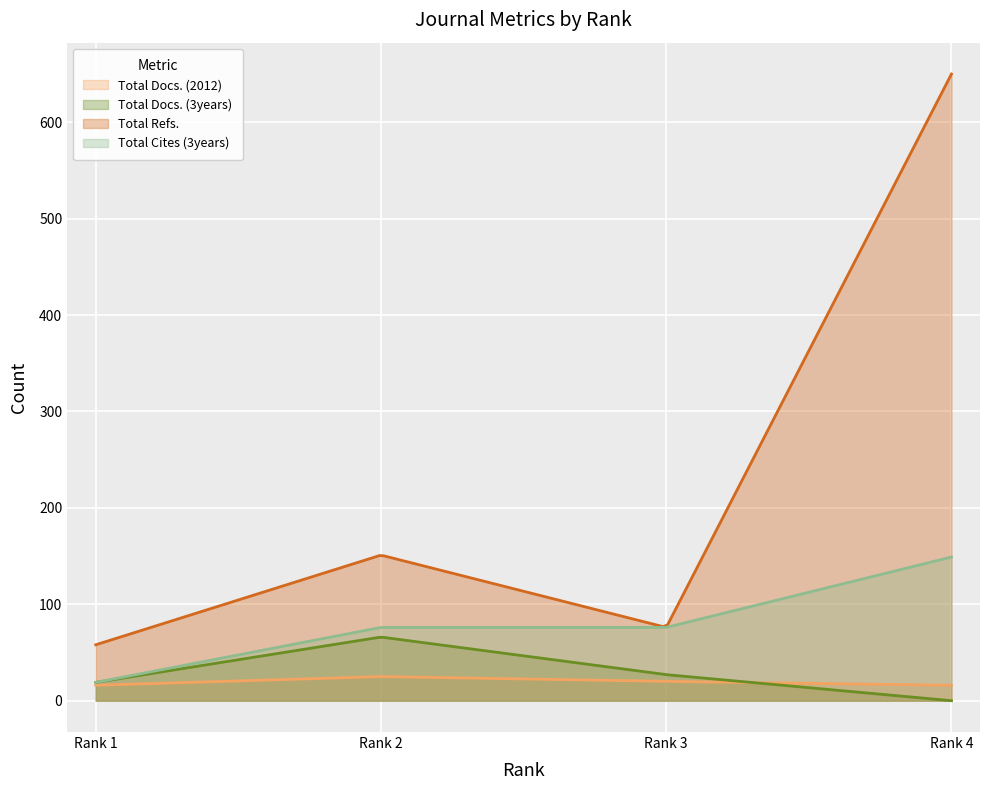

True or false: Total Cites (3years) has more than 2 interior local peaks.

False